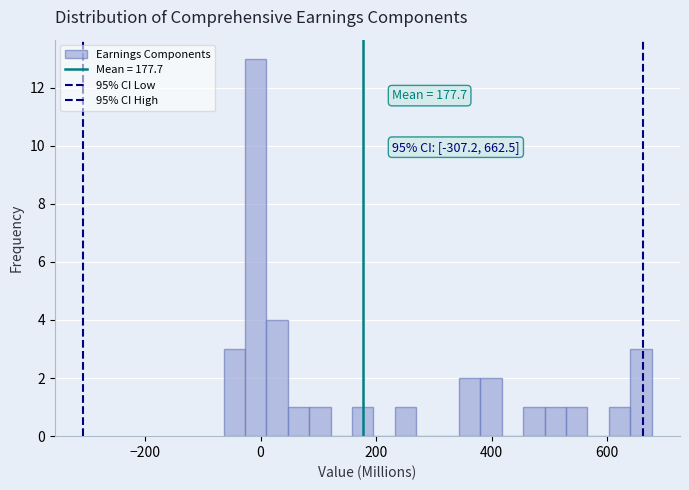

Around what value on the x-axis is the tallest bar? Give the approximate position of its centre, as read against the axis.

0